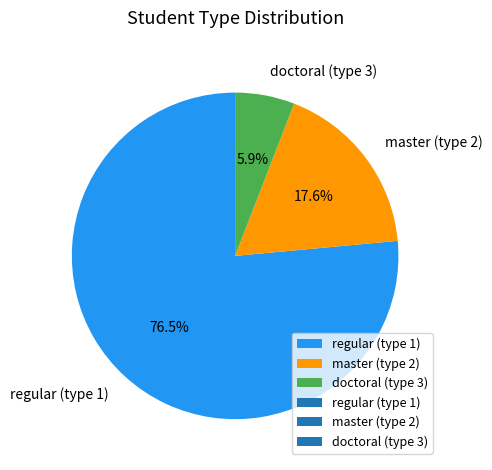

Rank the categories by value from lowest to highest.

doctoral (type 3), master (type 2), regular (type 1)